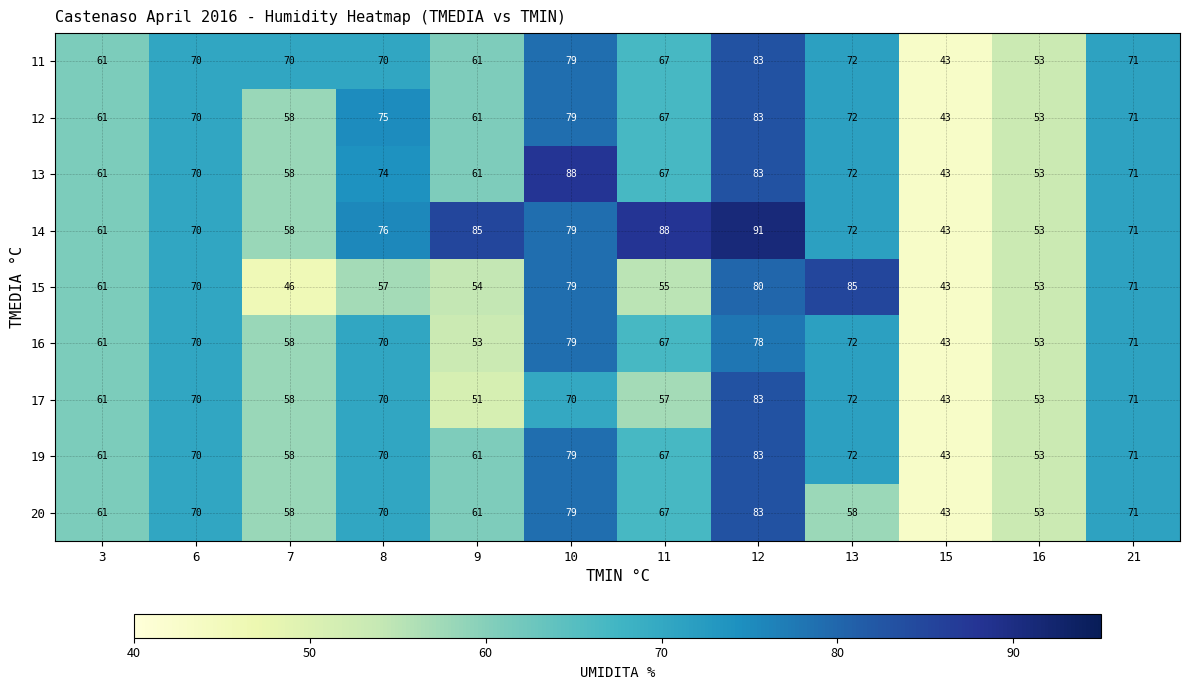

What is the difference between the 15 values at 10 and 8?

22